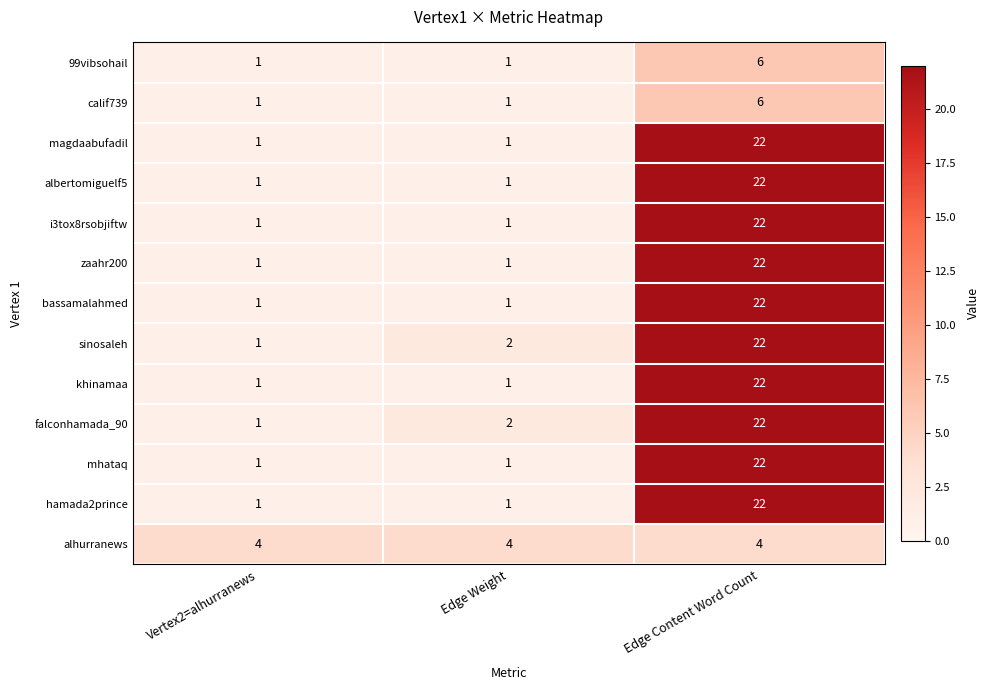

The alhurranews series shows 4 at Vertex2=alhurranews. True or false?

True